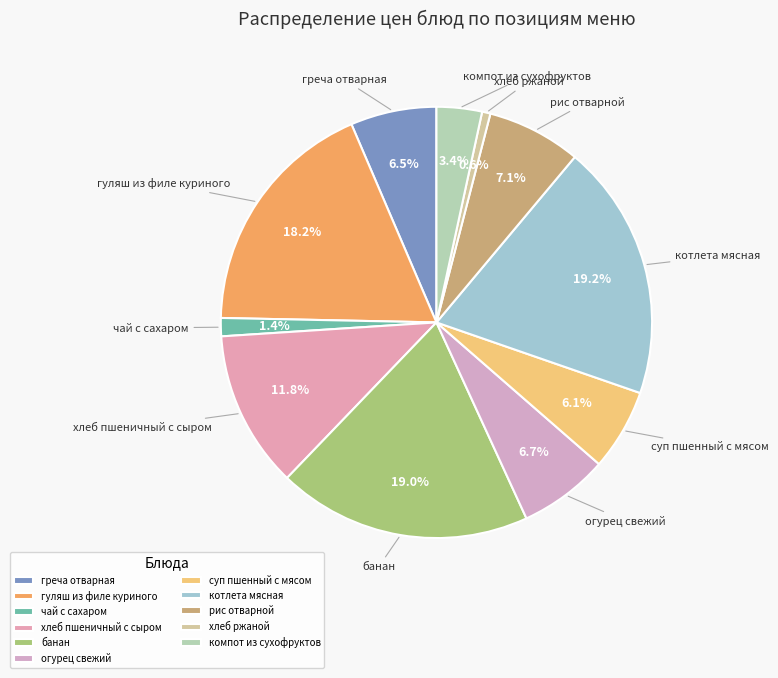

What percentage is the огурец свежий slice, to the nearest percent?

7%